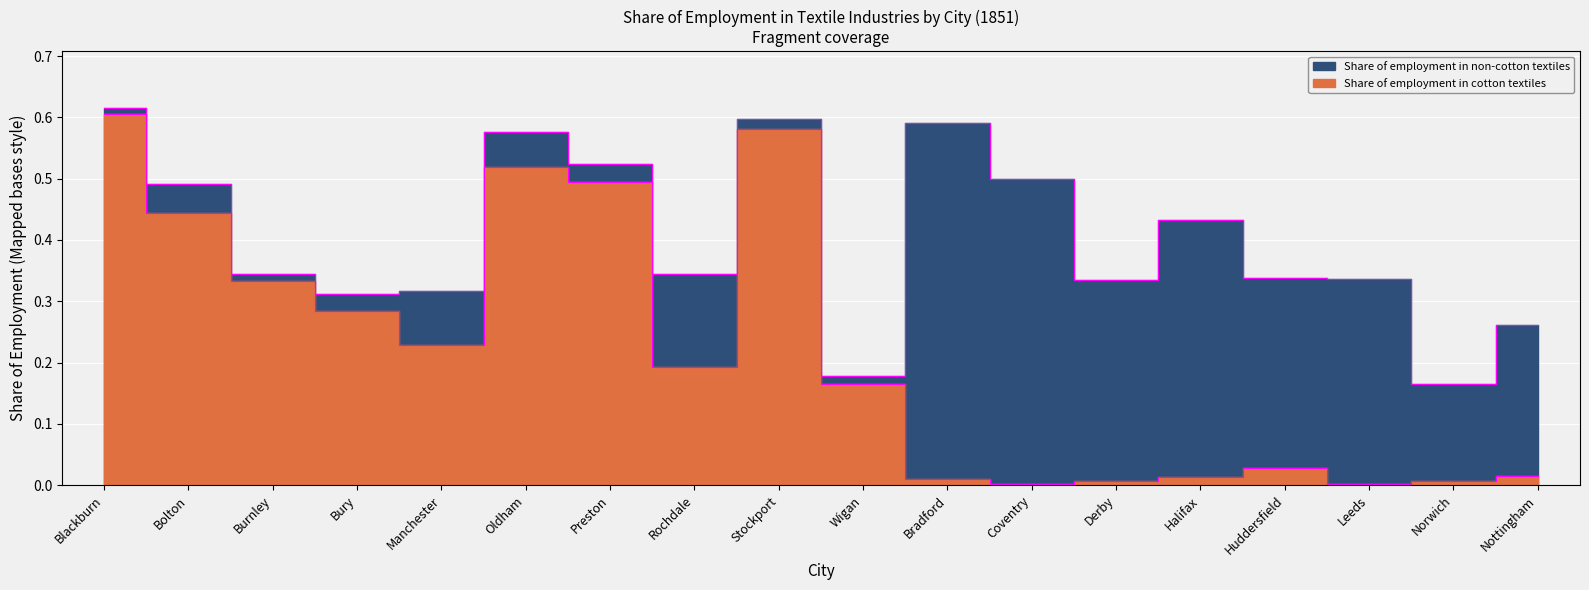

True or false: the data shows 0.4 at Bolton.

True